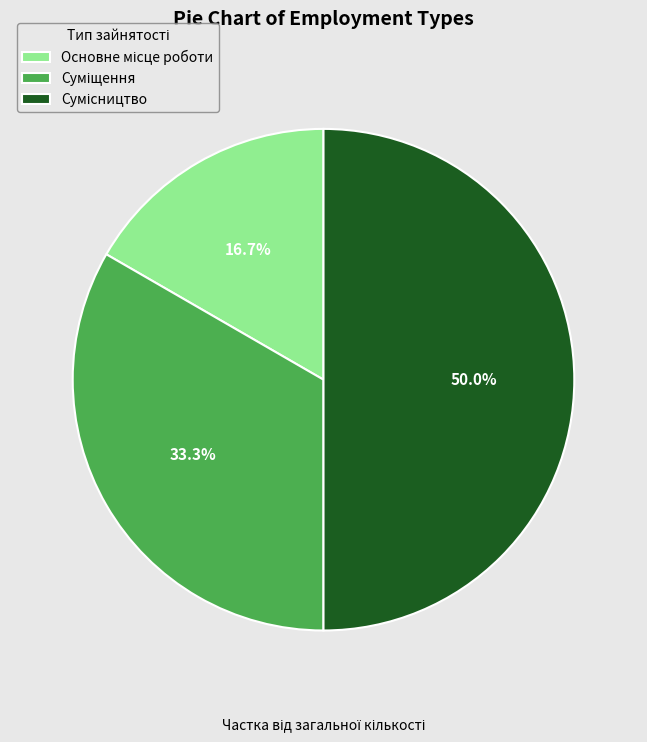

To the nearest percent, what percentage of the pie is Основне місце роботи?

17%